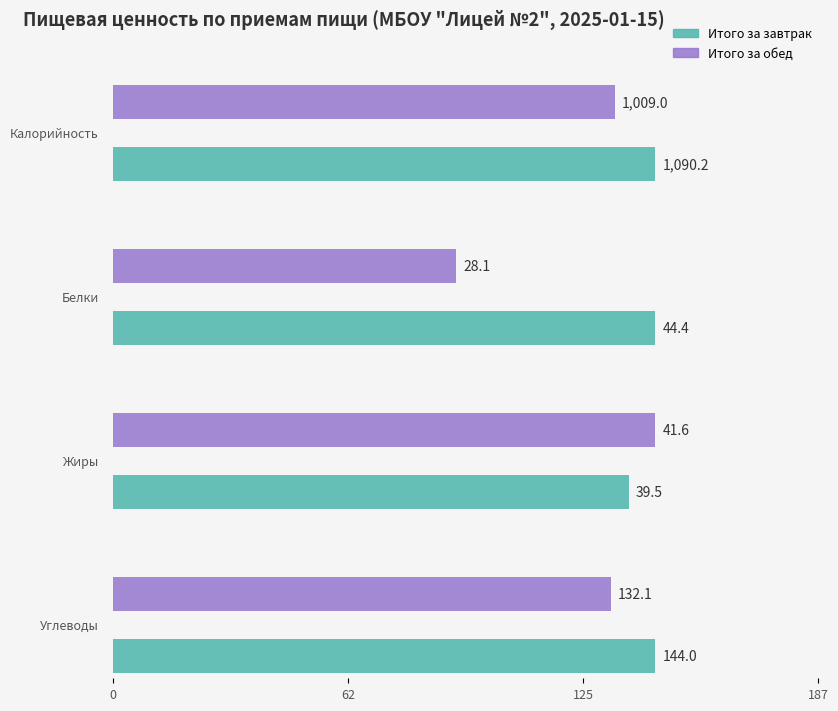

What is the difference between the maximum and minimum values in the Углеводы series?

11.9